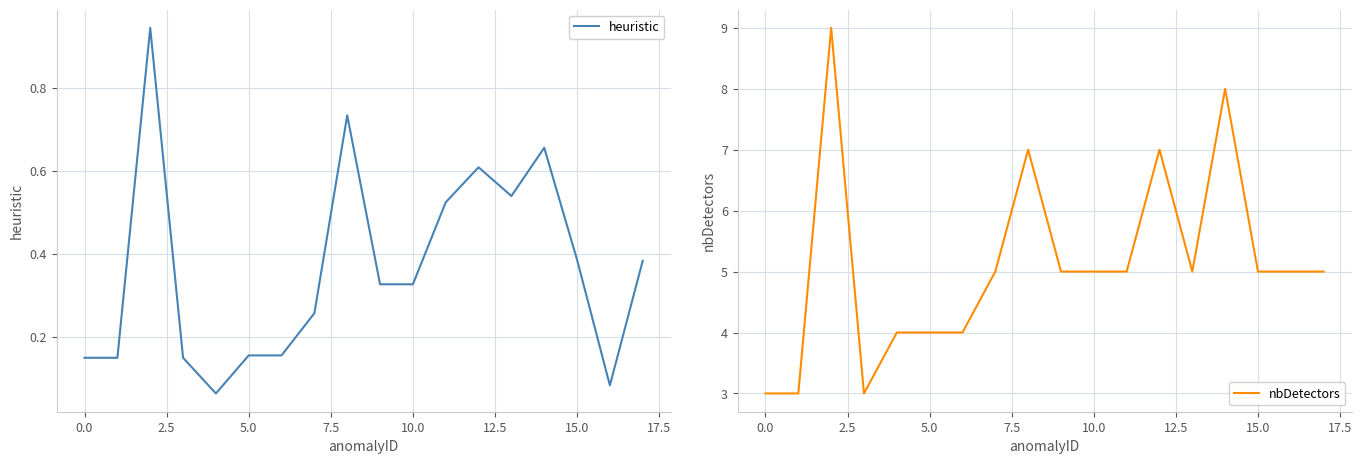

True or false: heuristic has a value of 0.3 at 0.0.

False